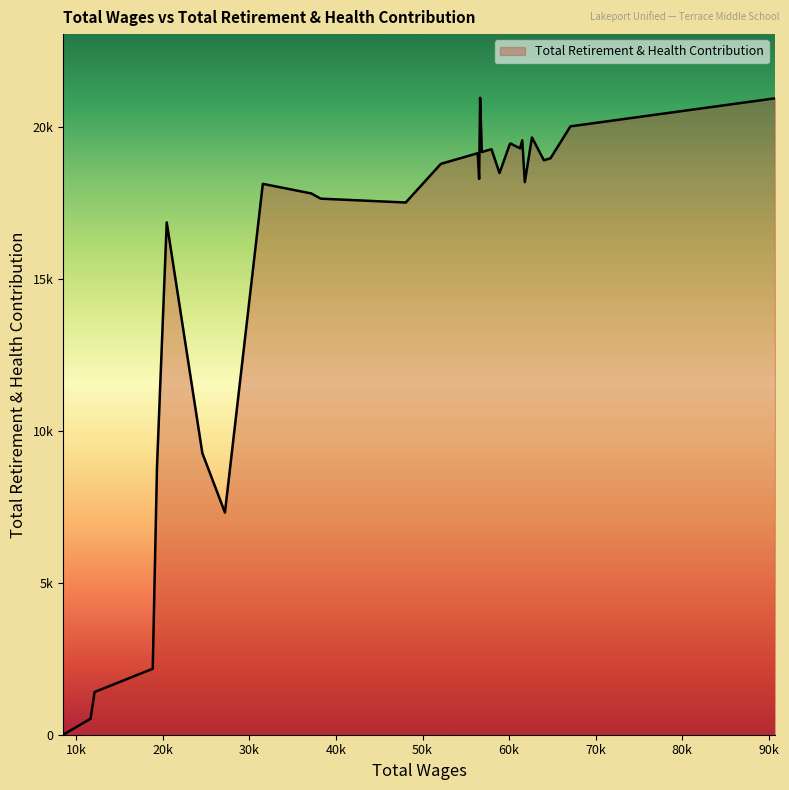

Does the chart have visible grid lines?

No